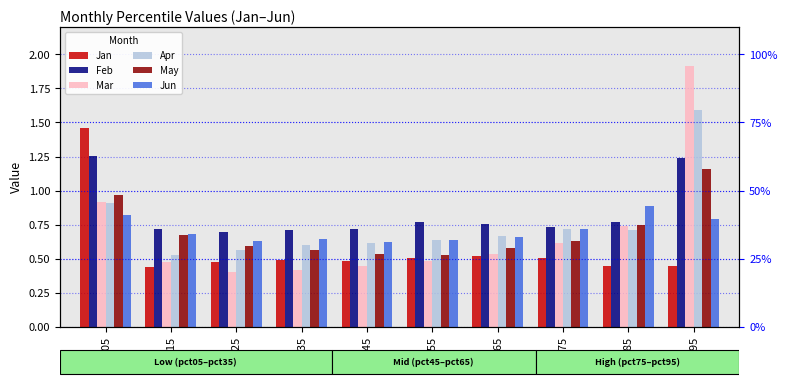

How many bars are there in each group?

6